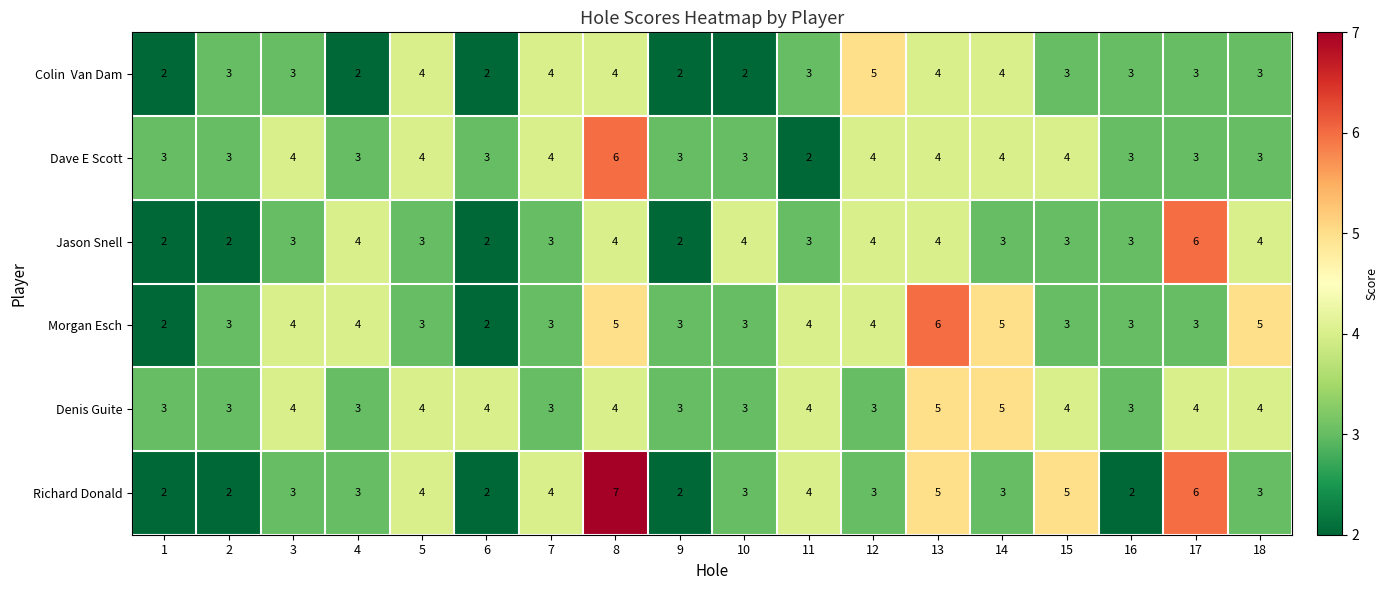

The value of Dave E Scott at 12 is 7. True or false?

False